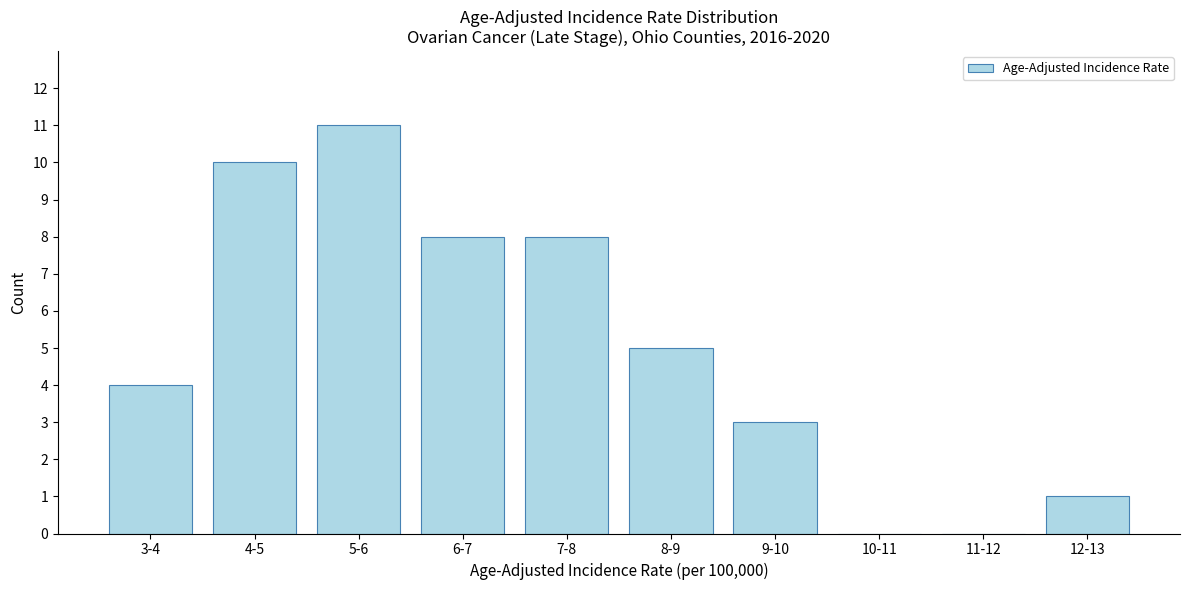

Reading right to left, what are all the values shown in this chart?

12-13=1	11-12=0	10-11=0	9-10=3	8-9=5	7-8=8	6-7=8	5-6=11	4-5=10	3-4=4